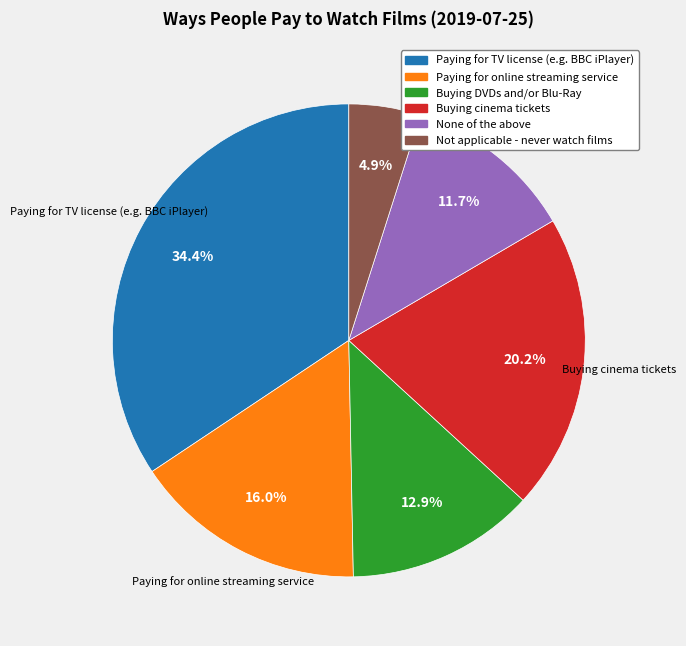

To the nearest percent, what portion does Buying DVDs and/or Blu-Ray represent?

13%